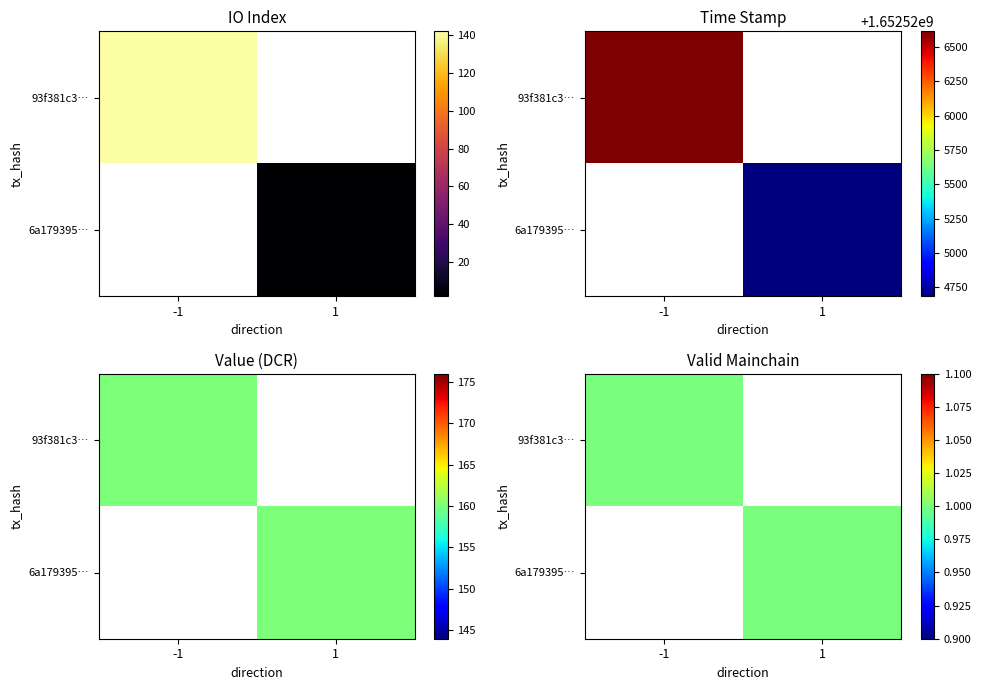

What is the sum of the 93f381c3972fdfe7b6673edae820ff03e7b5a8f values at valid_mainchain and value?

161.0